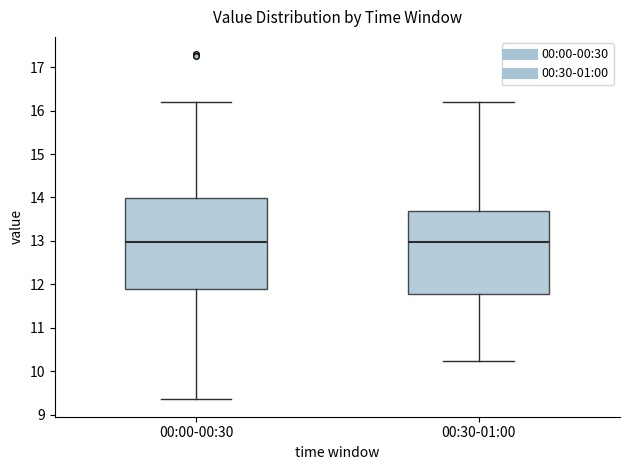

Where is the lower edge of the box for 00:00-00:30 on the y-axis? The values are not printed on the chart, so give them approximately, as read against the axis.

11.9